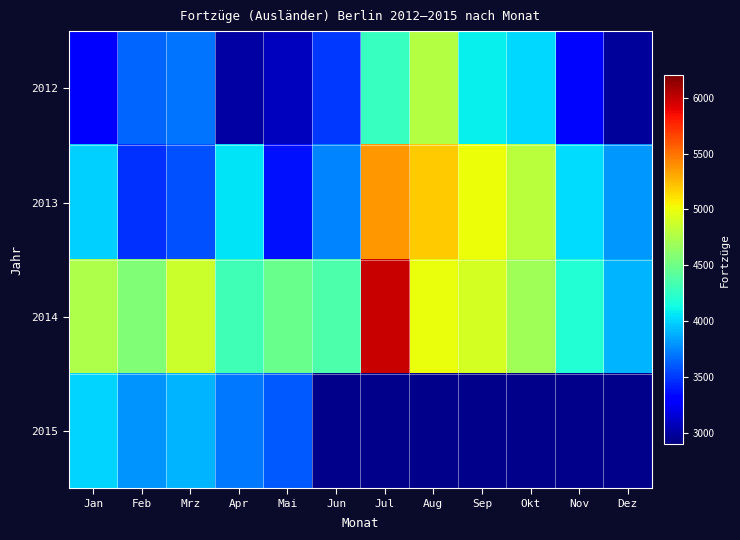

At Apr, list the series in order from largest to smallest.

2014, 2013, 2015, 2012